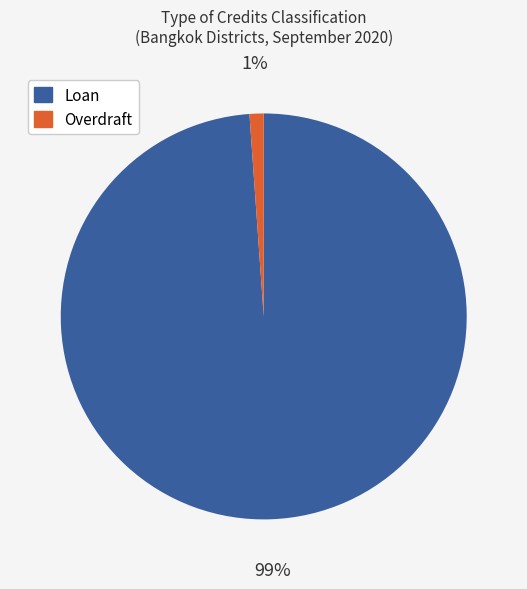

Is Overdraft the majority of the pie?

No